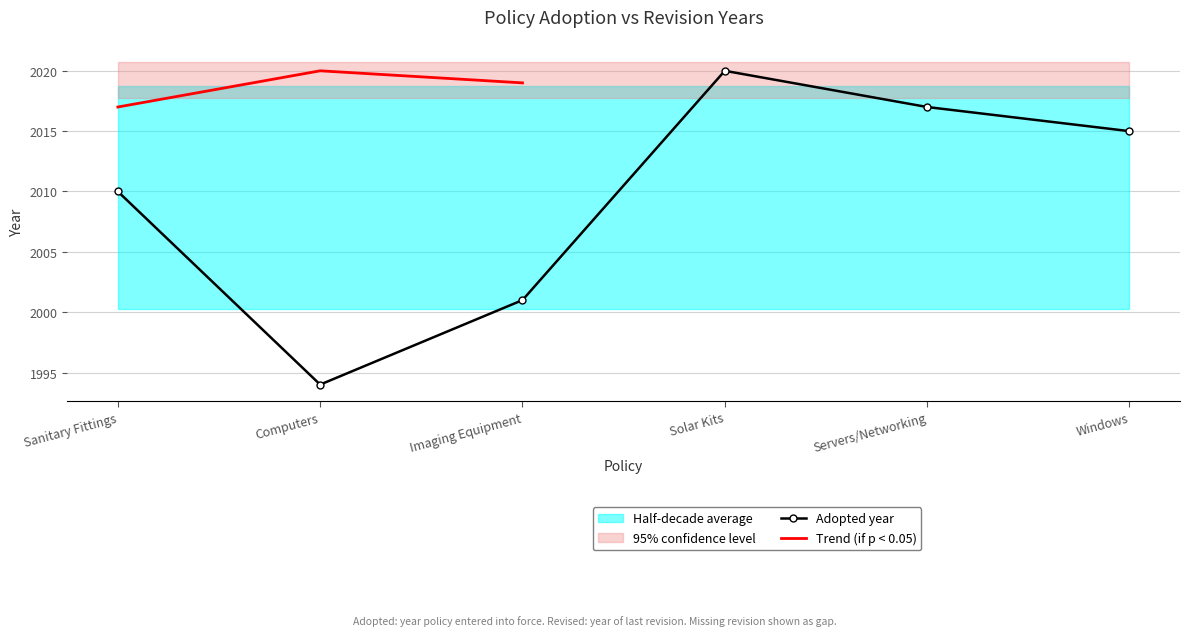

True or false: Trend (if p < 0.05) has more than 0 interior local peaks.

True